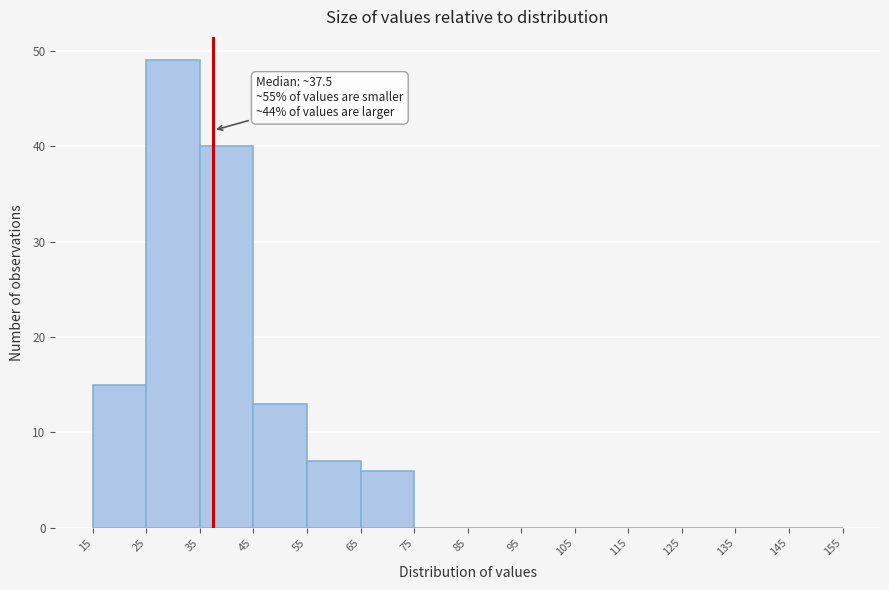

Over which range of the x-axis is the bar tallest?

25 to 35